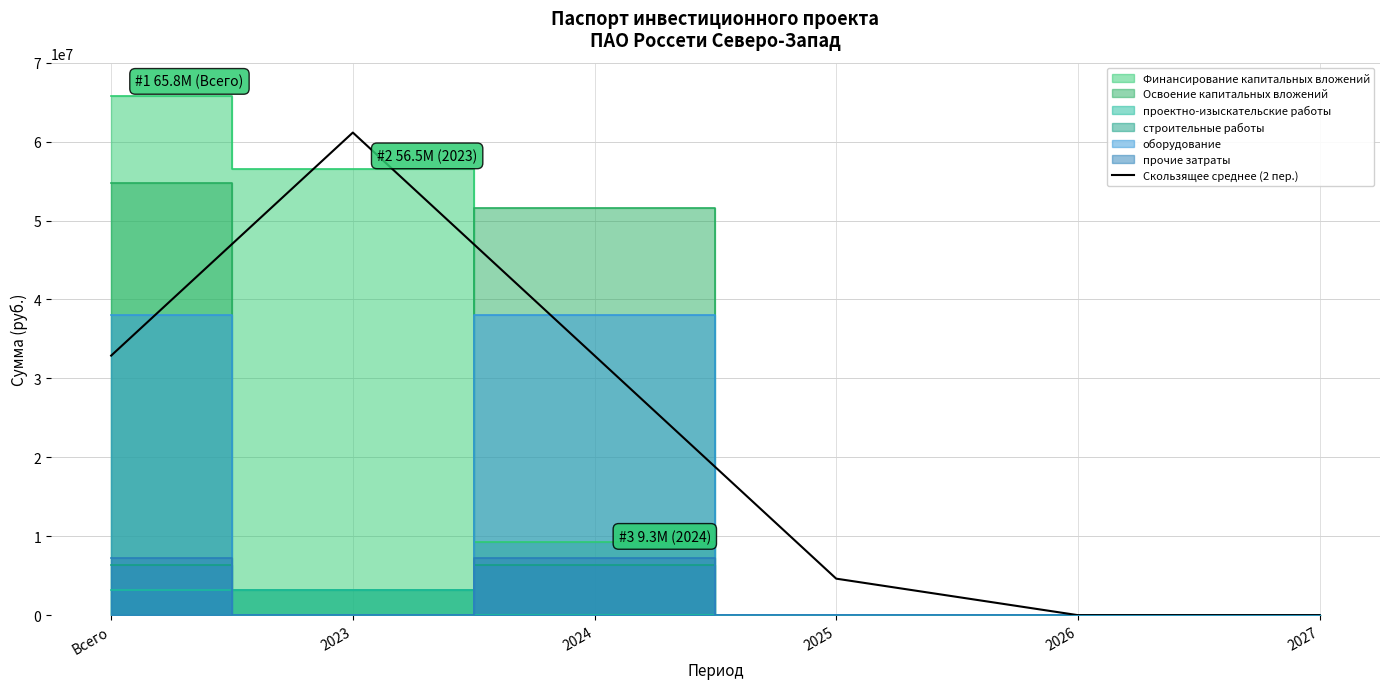

Is it true that the value at 2024 is 14416549.7?

False